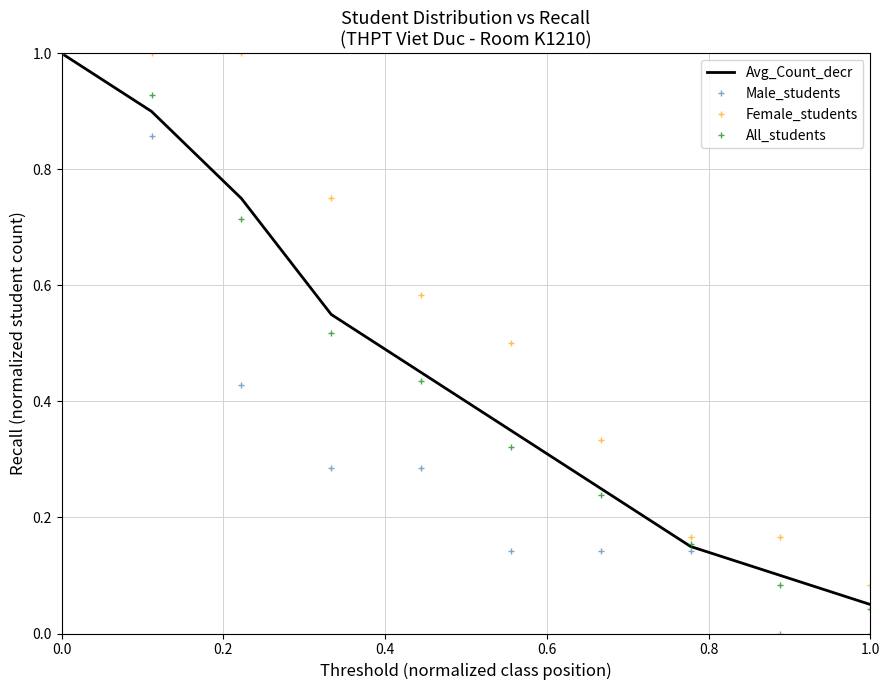

Which series has the largest total across all categories?

Female_students